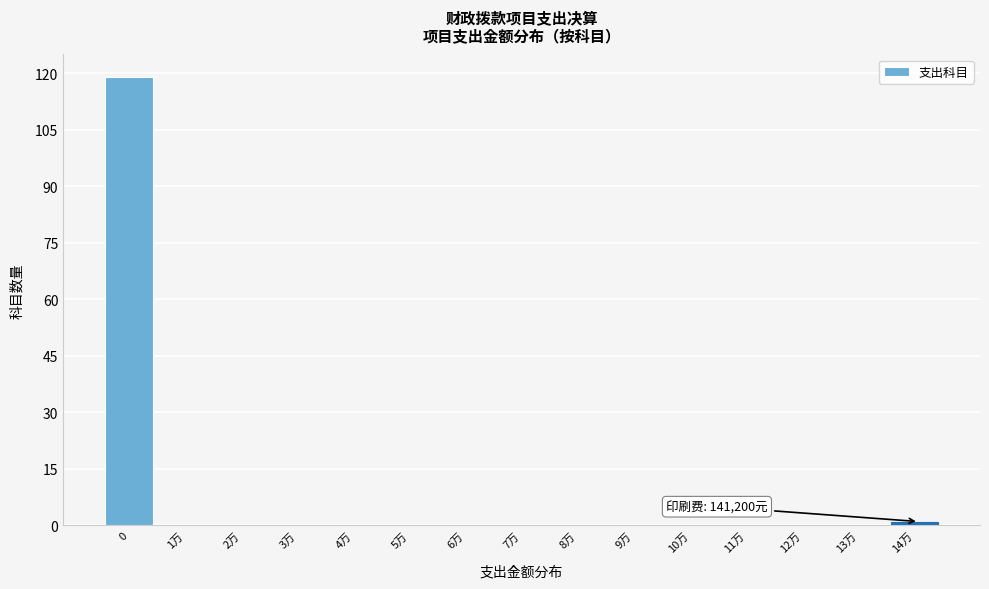

Reading left to right, transcribe all the data shown in this chart.

0=119	1万=0	2万=0	3万=0	4万=0	5万=0	6万=0	7万=0	8万=0	9万=0	10万=0	11万=0	12万=0	13万=0	14万=1